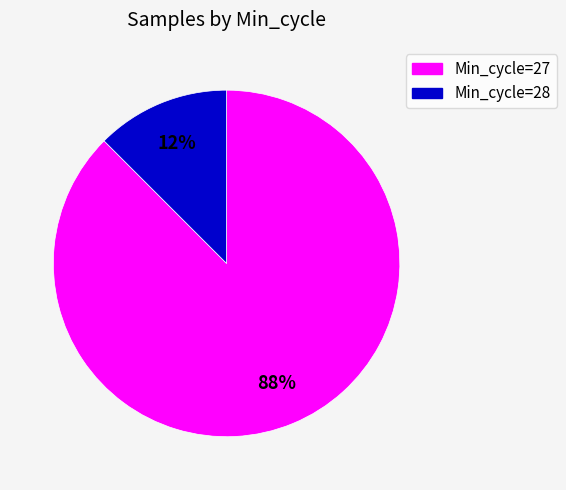

Rank the categories by value from lowest to highest.

Min_cycle=28, Min_cycle=27